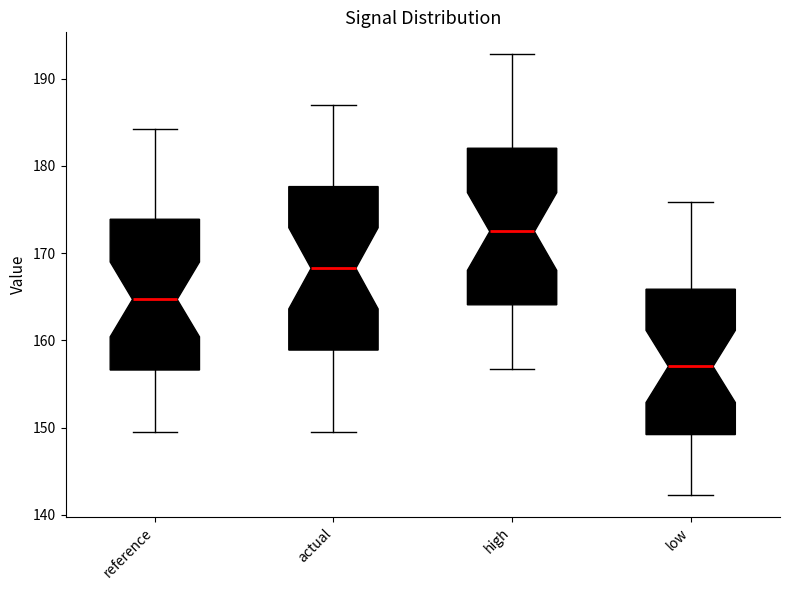

Reading left to right, transcribe this box plot: for each box, give where its median line is, the range the box spans, and where its two whiskers end, as read against the y-axis. The values are not printed on the chart, so give them approximately, as read against the axis.

reference: median 165, box 157 to 174, whiskers 150 to 184
actual: median 168, box 159 to 178, whiskers 150 to 187
high: median 172, box 164 to 182, whiskers 157 to 193
low: median 157, box 149 to 166, whiskers 142 to 176